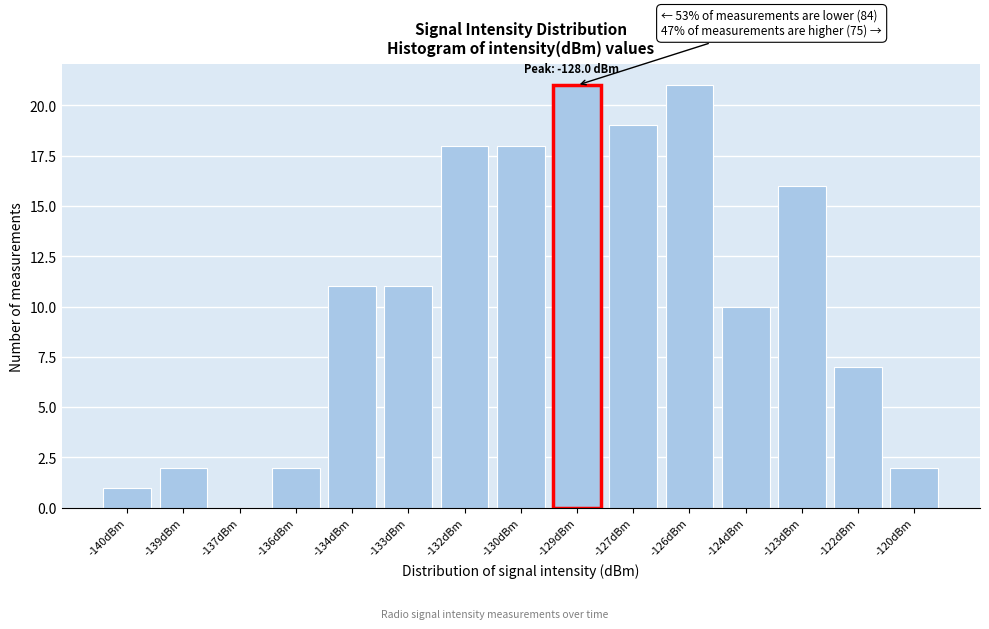

Reading left to right, what are all the values shown in this chart?

-140dBm=1	-139dBm=2	-137dBm=0	-136dBm=2	-134dBm=11	-133dBm=11	-132dBm=18	-130dBm=18	-129dBm=21	-127dBm=19	-126dBm=21	-124dBm=10	-123dBm=16	-122dBm=7	-120dBm=2